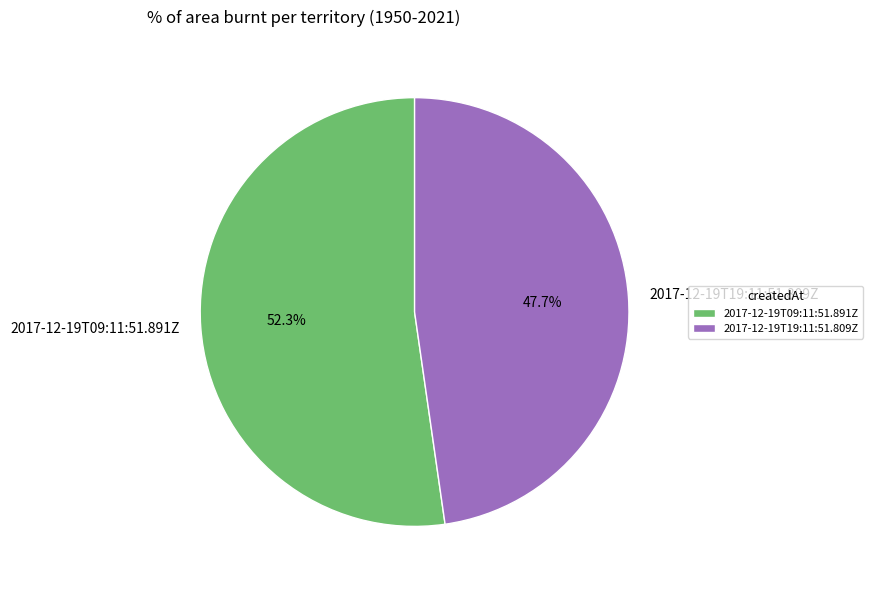

Rank the categories by value from lowest to highest.

2017-12-19T19:11:51.809Z, 2017-12-19T09:11:51.891Z